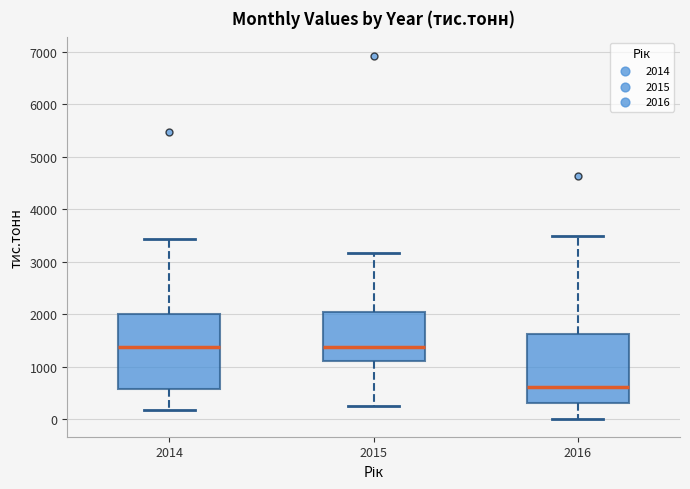

Reading left to right, read every box against the y-axis: the position of its median line, the range the box covers, and the ends of its whiskers. The values are not printed on the chart, so give them approximately, as read against the axis.

2014: median 1400, box 600 to 2000, whiskers 200 to 3400
2015: median 1400, box 1100 to 2100, whiskers 300 to 3200
2016: median 600, box 300 to 1600, whiskers 0 to 3500